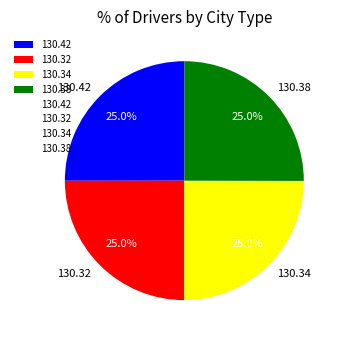

Approximately how many times larger is the value at 130.32 compared to 130.42?

1.0